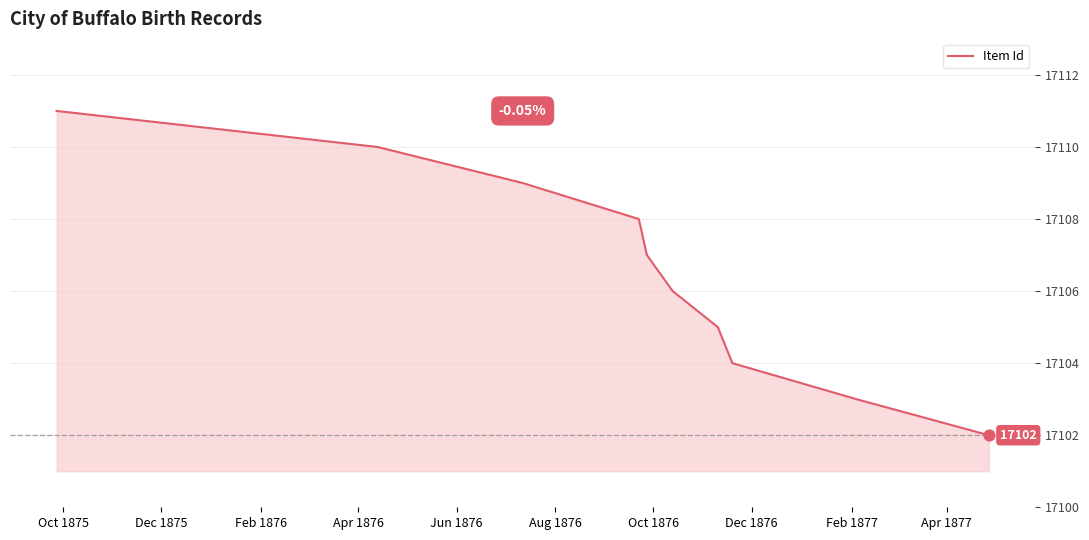

What is the smallest value displayed?

17102